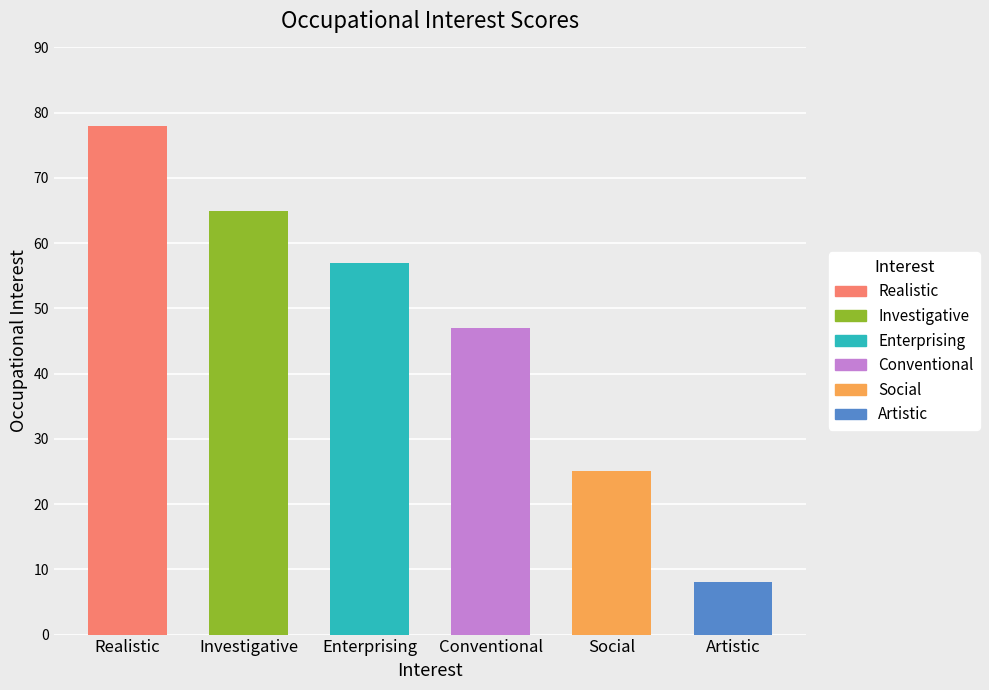

How many data points are above 57?

2